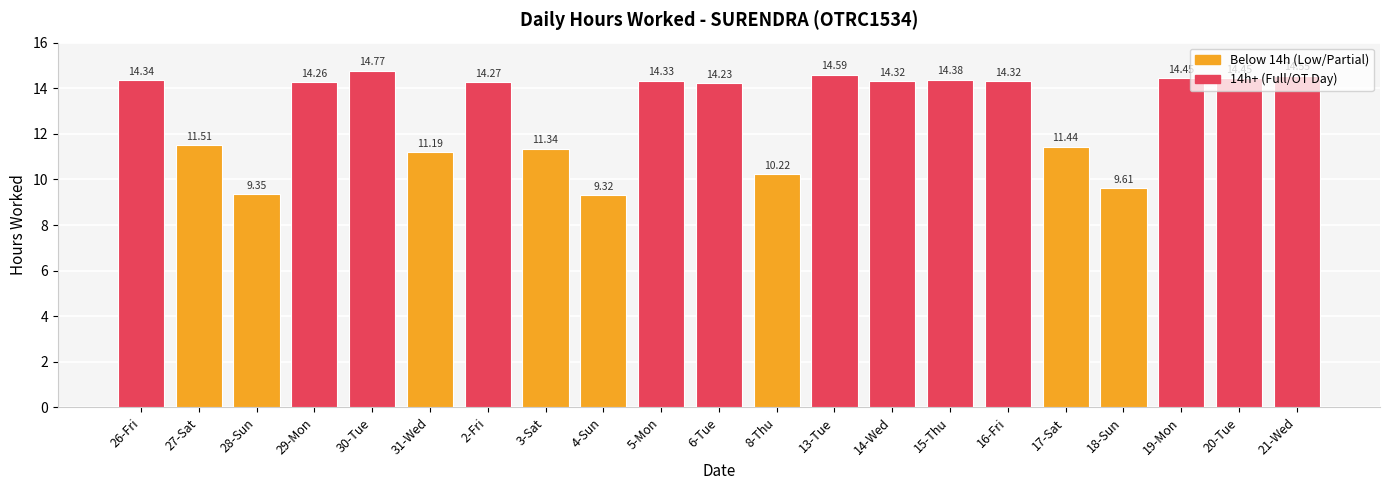

At which label does the data first exceed 14?

26-Fri